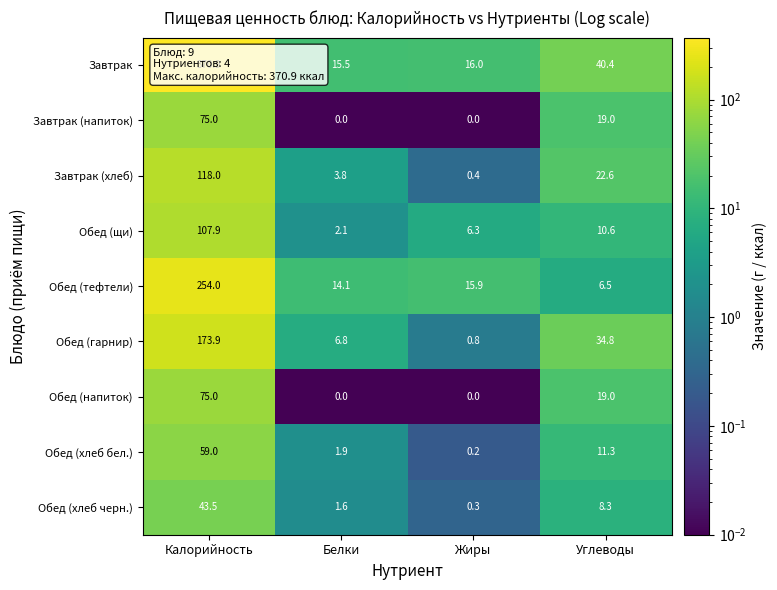

What is the total value across all series at Углеводы?

172.5